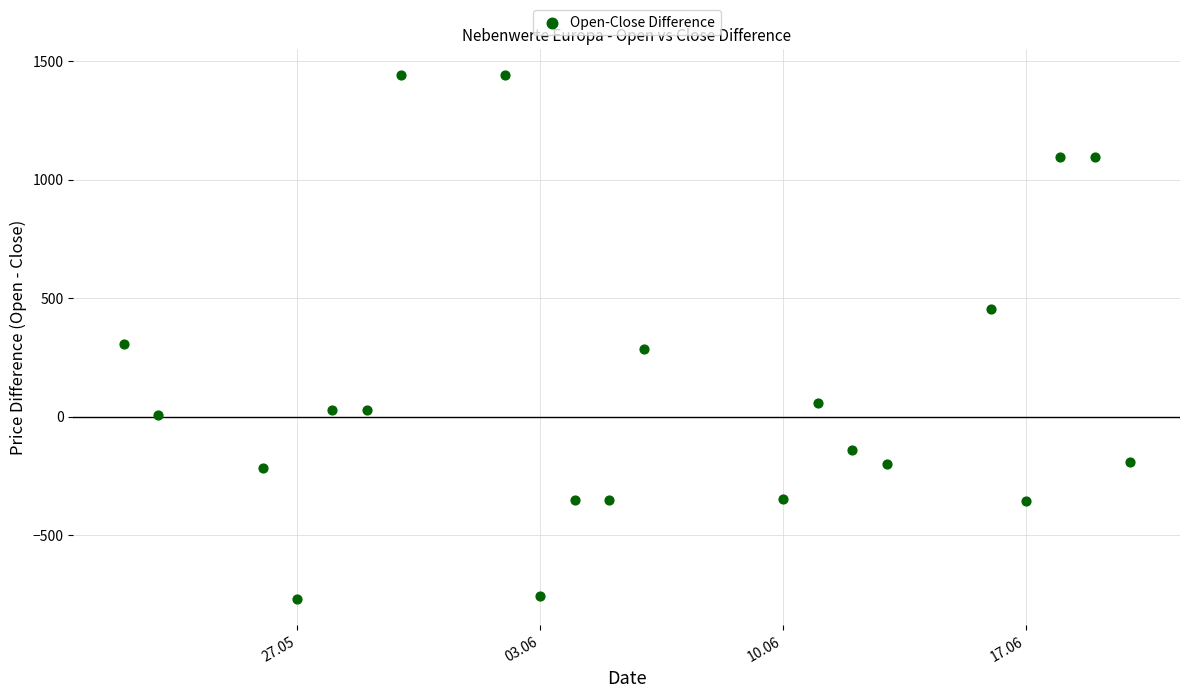

What is the range of Y values (max minus min)?

2211